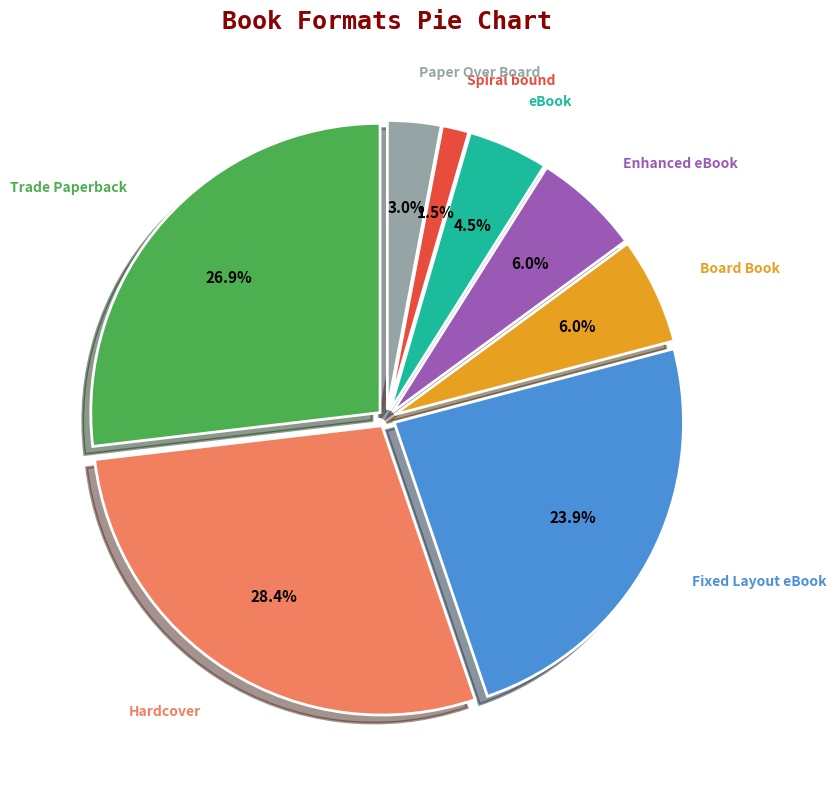

Does any single category account for the majority?

No